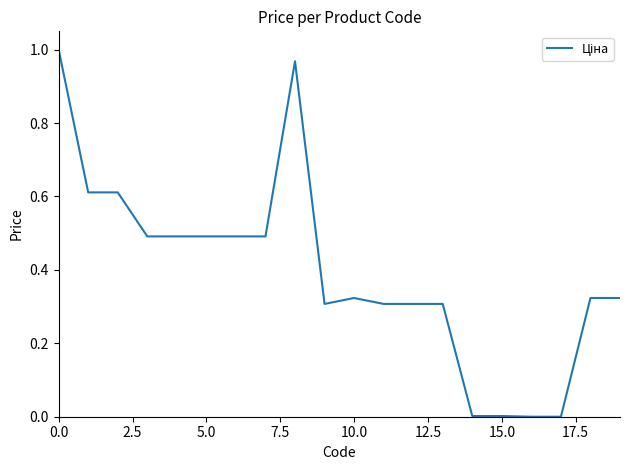

The chart shows a value of 1.0 at 0.0. True or false?

True